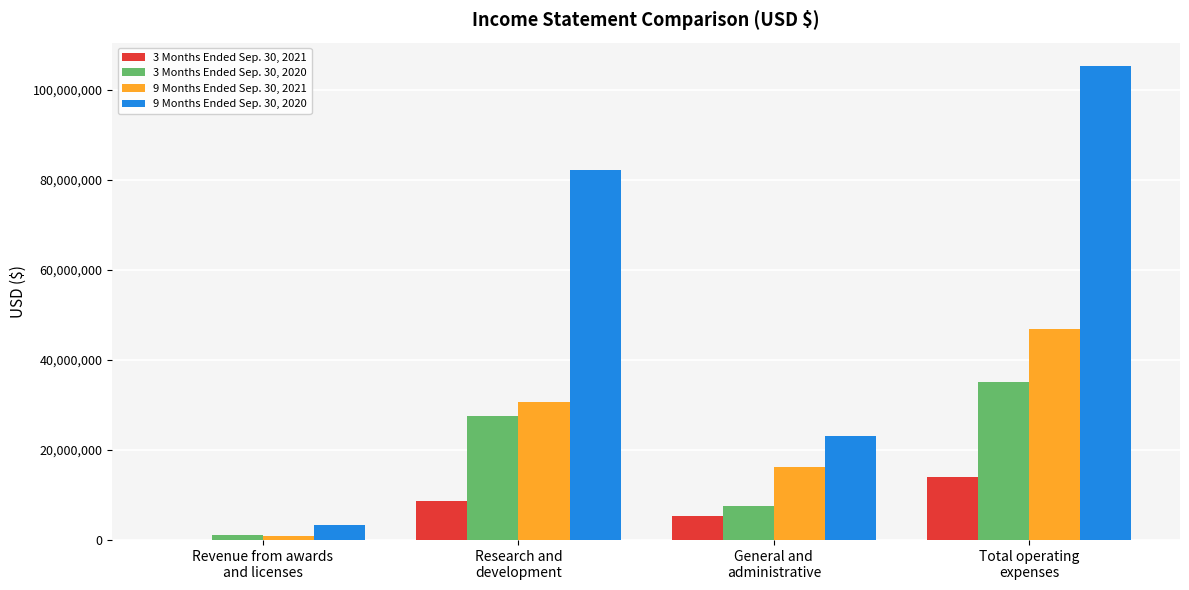

Which series has the largest total across all categories?

9 Months Ended Sep. 30, 2020